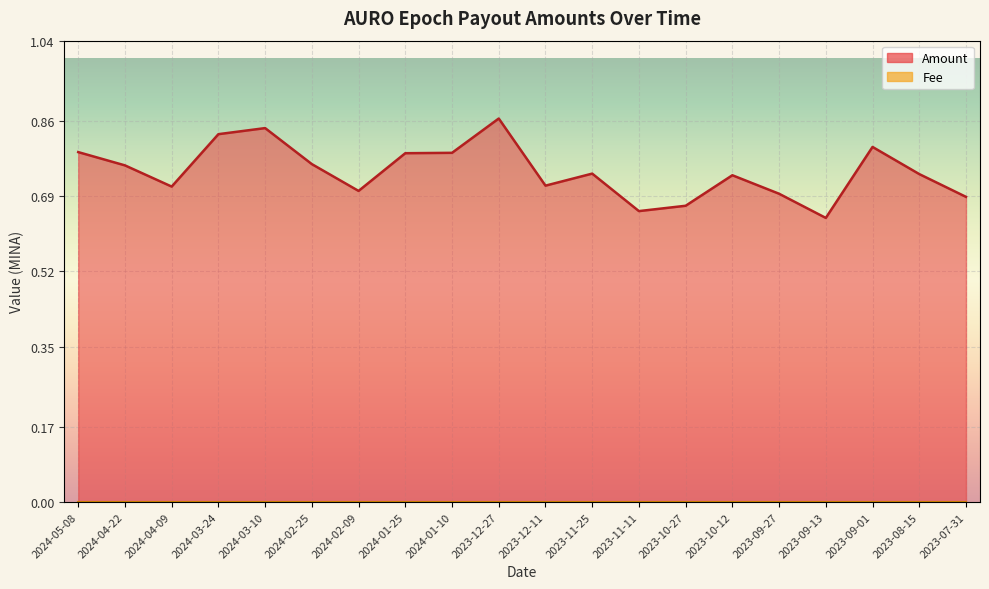

What is the average value?

0.7